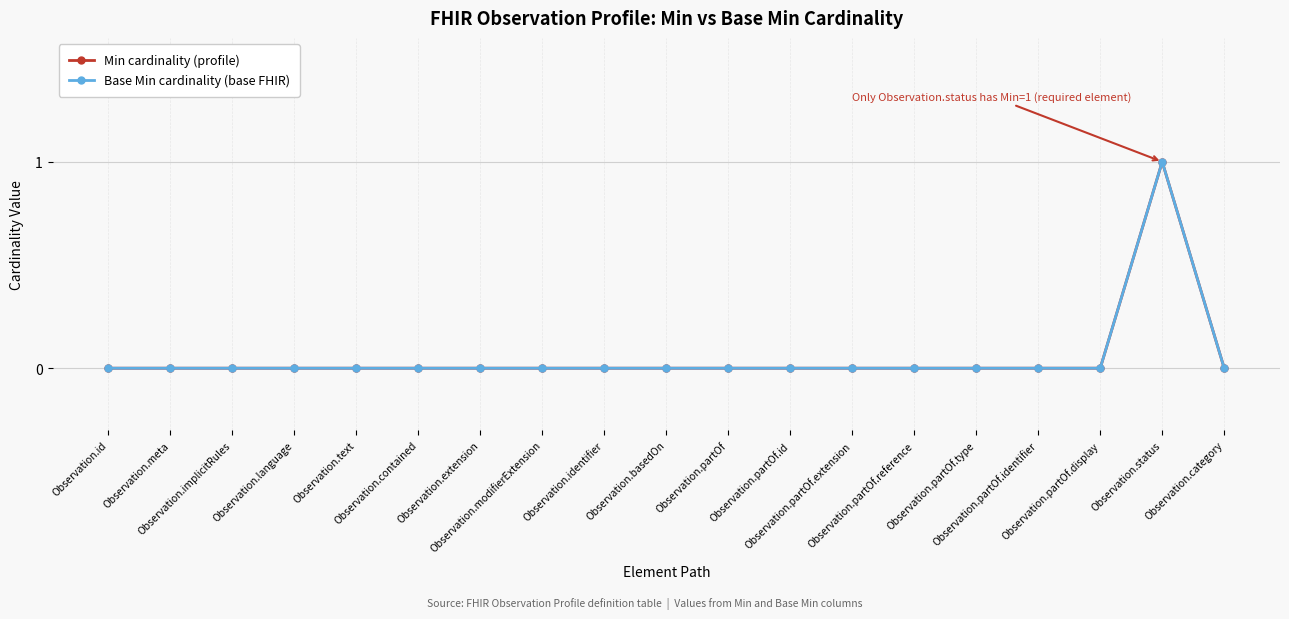

Is this an area chart (filled region under the line)?

No